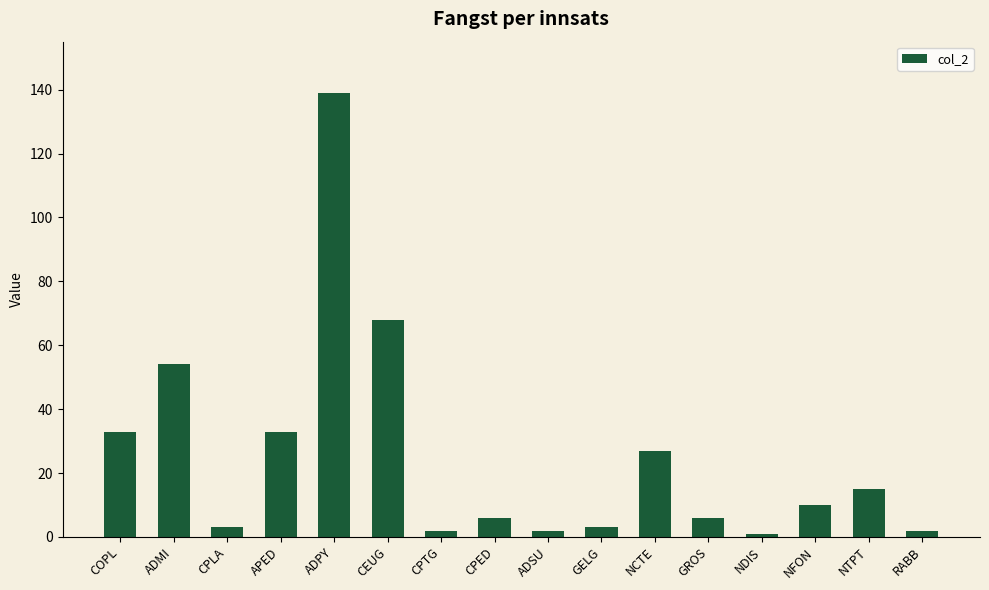

How many values are below 10?

8